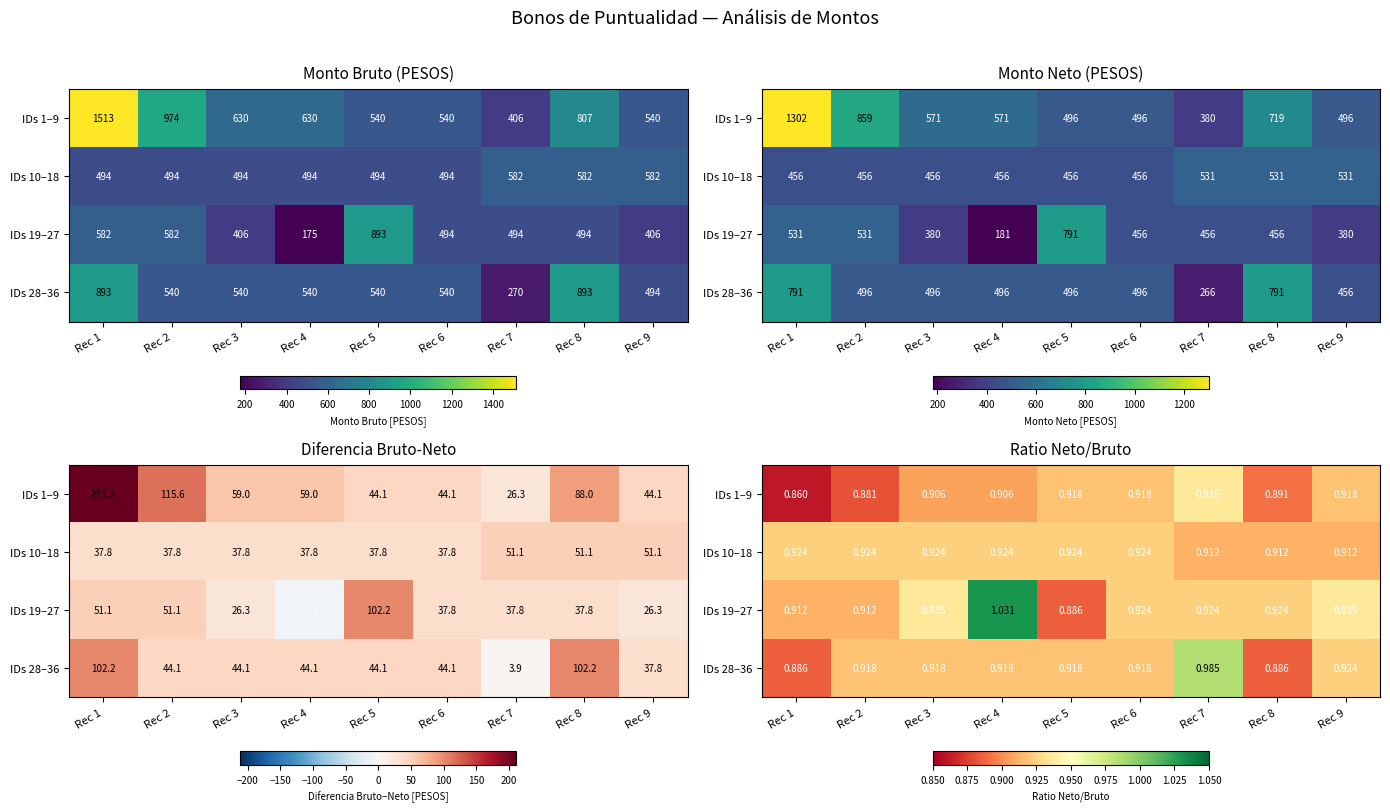

Rank the series by their maximum value, from lowest to highest.

IDs 10–18, IDs 1–9, IDs 28–36, IDs 19–27